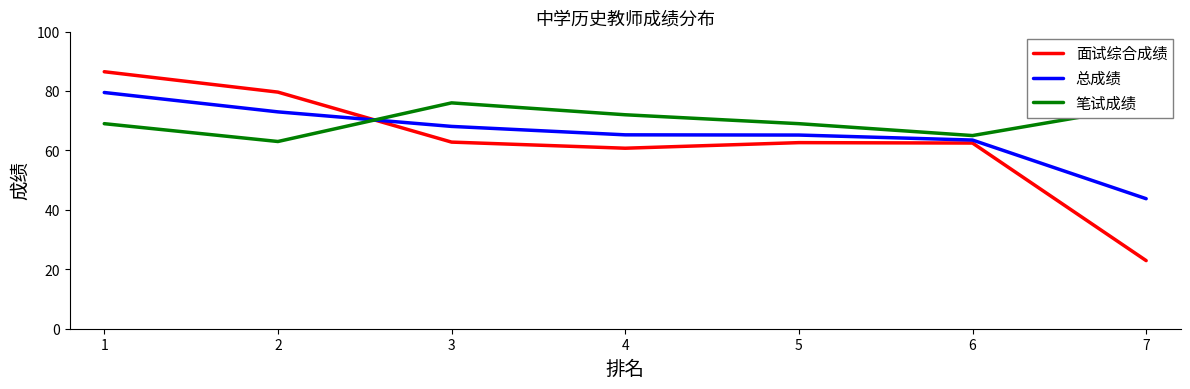

How many times do 笔试成绩 and 面试综合成绩 cross each other?

1